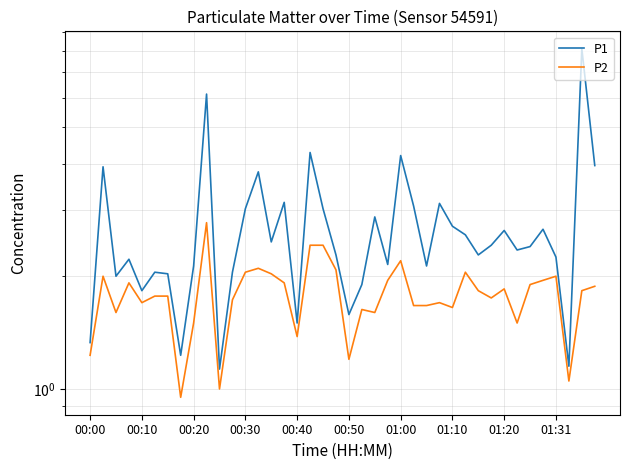

What are all the series names shown in the legend?

P1, P2